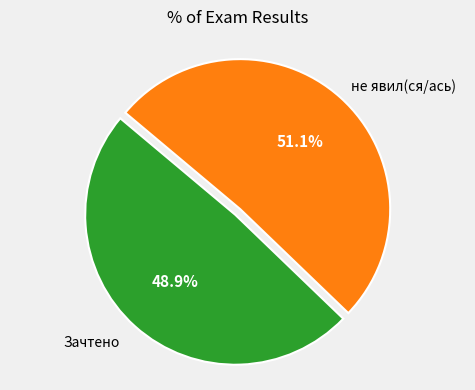

Which slice is the smallest?

Зачтено